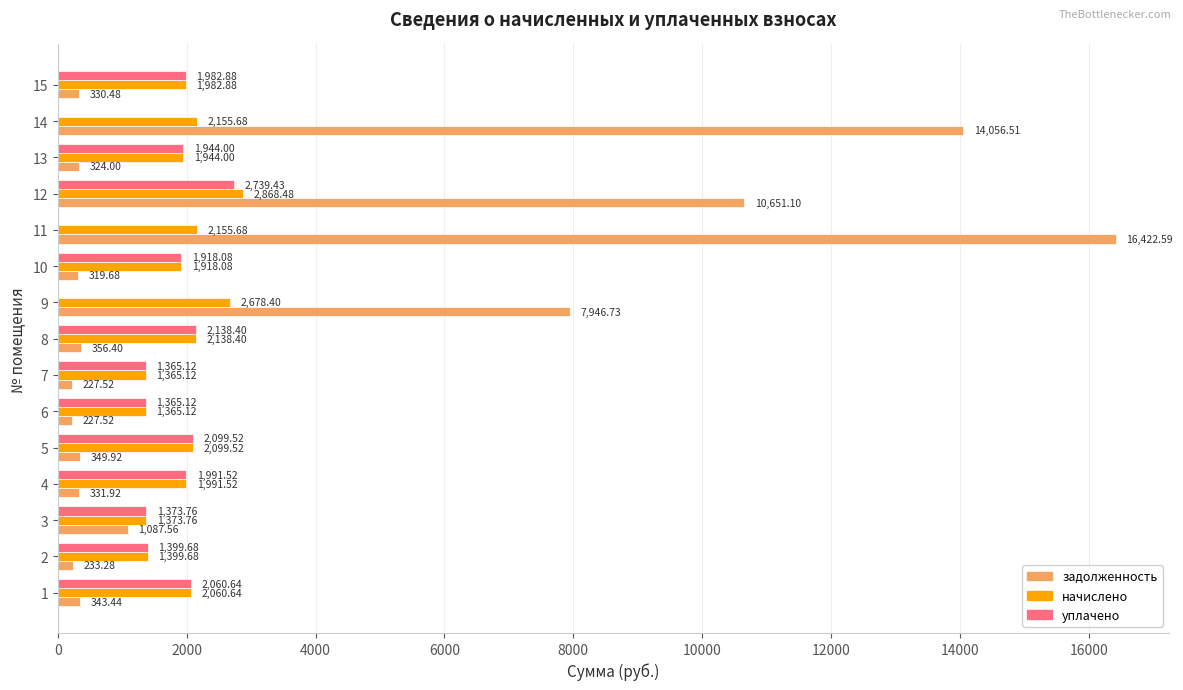

Which category has the highest value across all series?

11